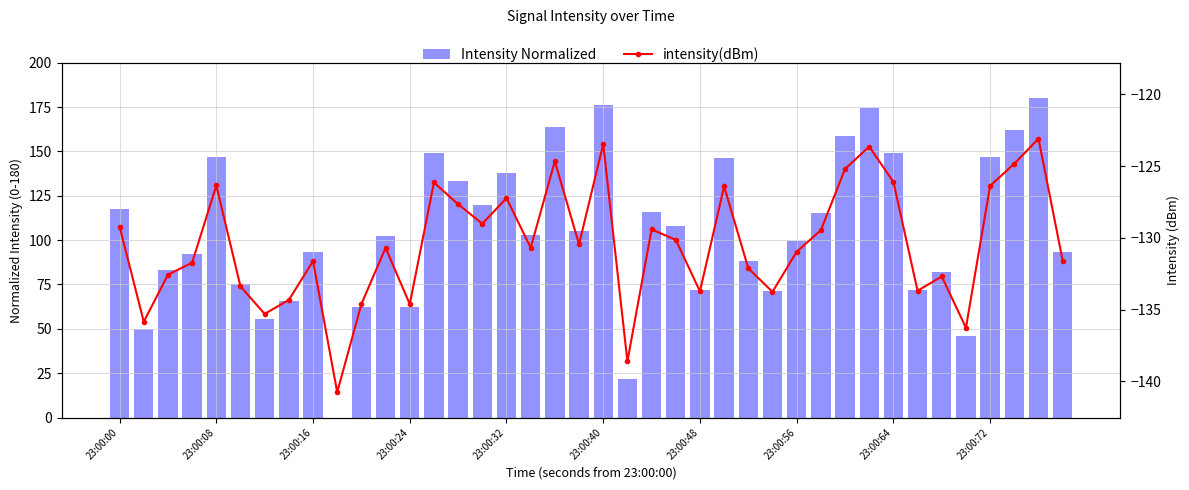

Are the bars grouped side by side (vs. stacked)?

Yes